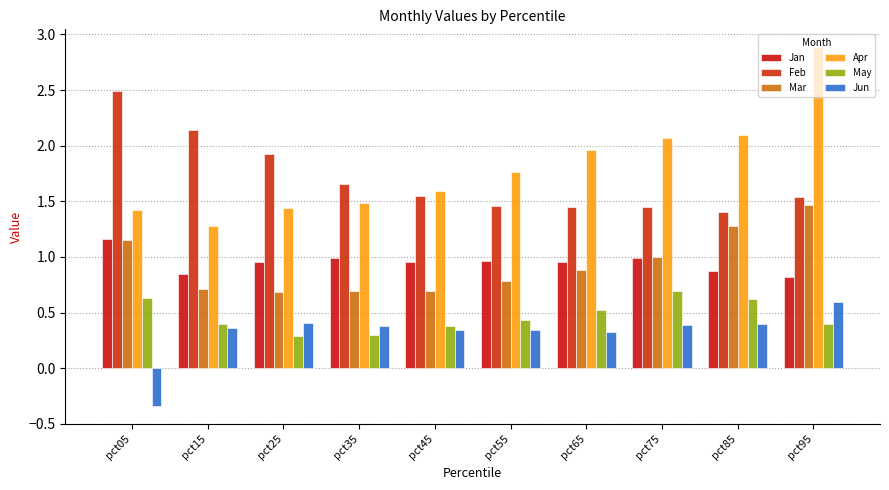

How many data points in Jun are less than 0?

1